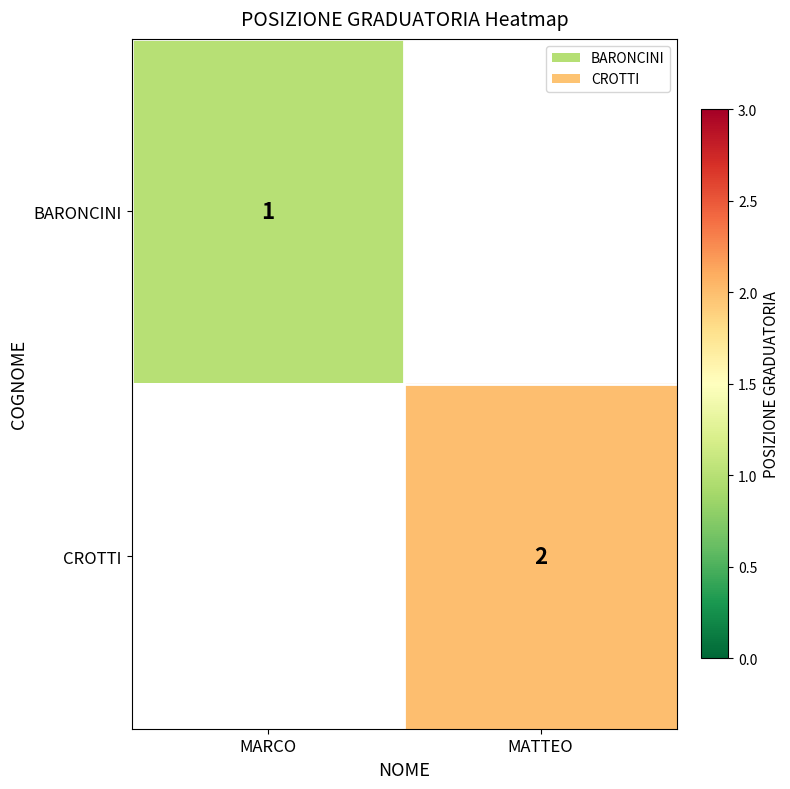

The CROTTI series shows 2.6 at MATTEO. True or false?

False